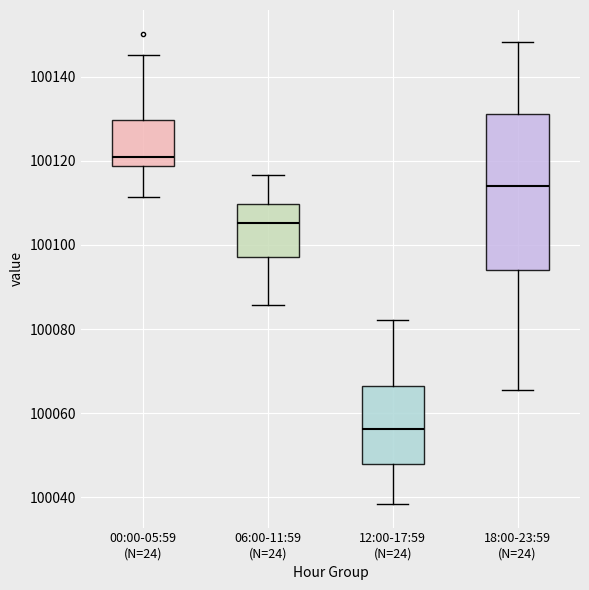

Where does the median line of the box for 00:00-05:59 (N=24) sit on the y-axis? The values are not printed on the chart, so give them approximately, as read against the axis.

100120